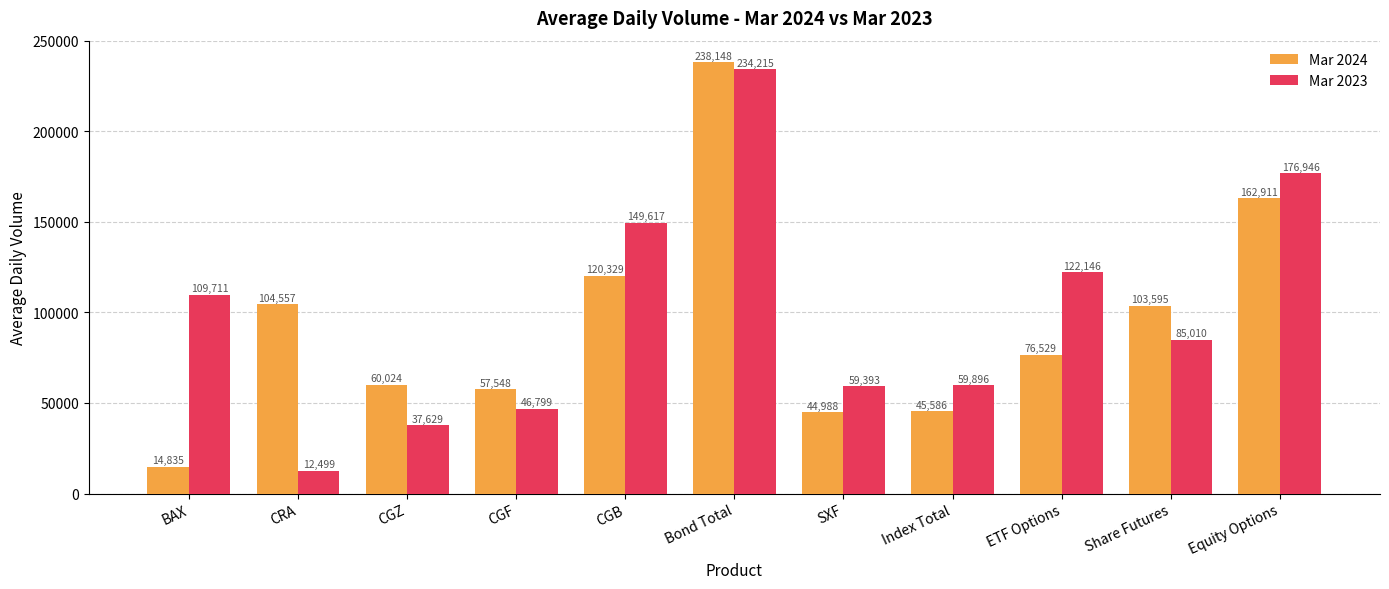

Reading left to right, transcribe all the data shown in this chart.

Mar 2024: 14835	104557	60024	57548	120329	238148	44988	45586	76529	103595	162911
Mar 2023: 109711	12499	37629	46799	149617	234215	59393	59896	122146	85010	176946